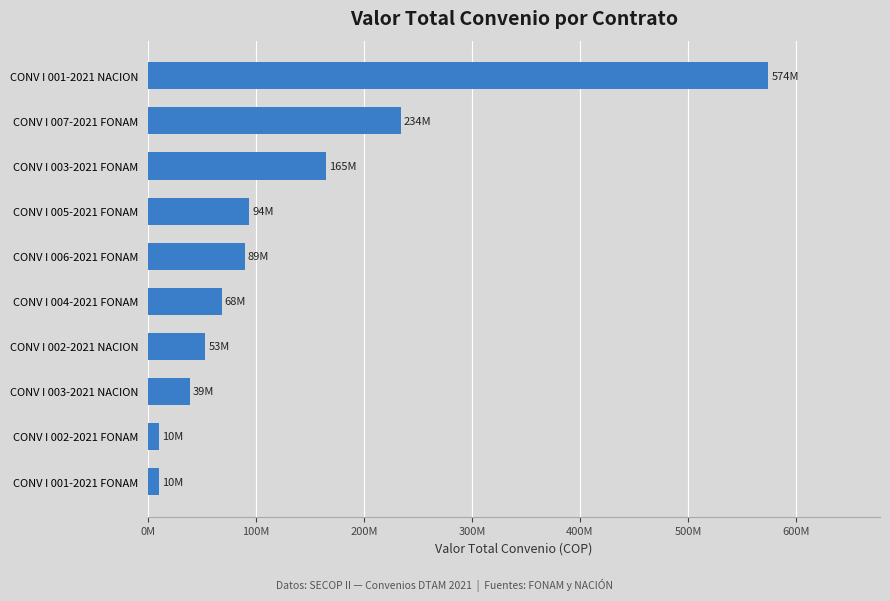

How many series are shown in this chart?

1